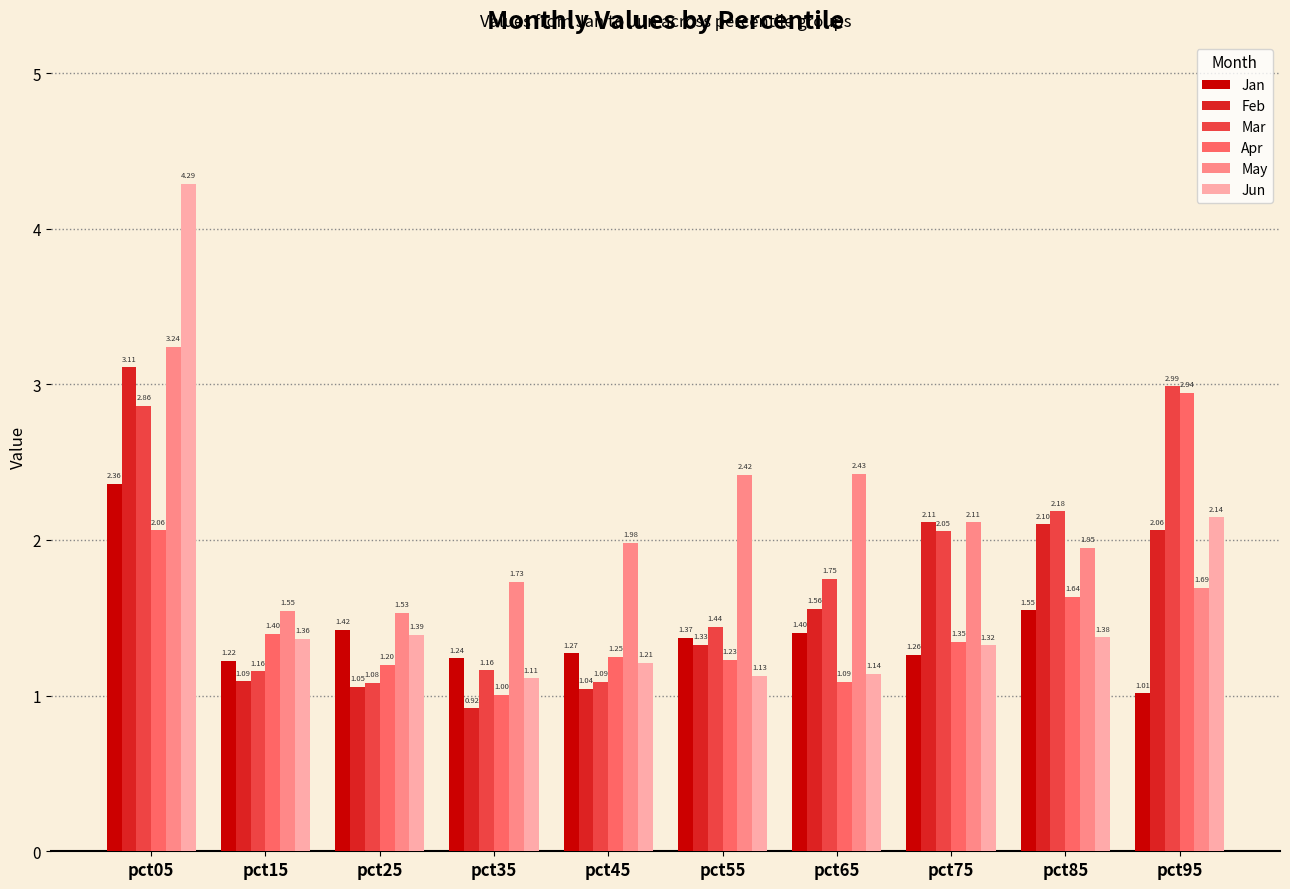

Is the value of Jun at pct45 greater than the value of May at pct75?

No